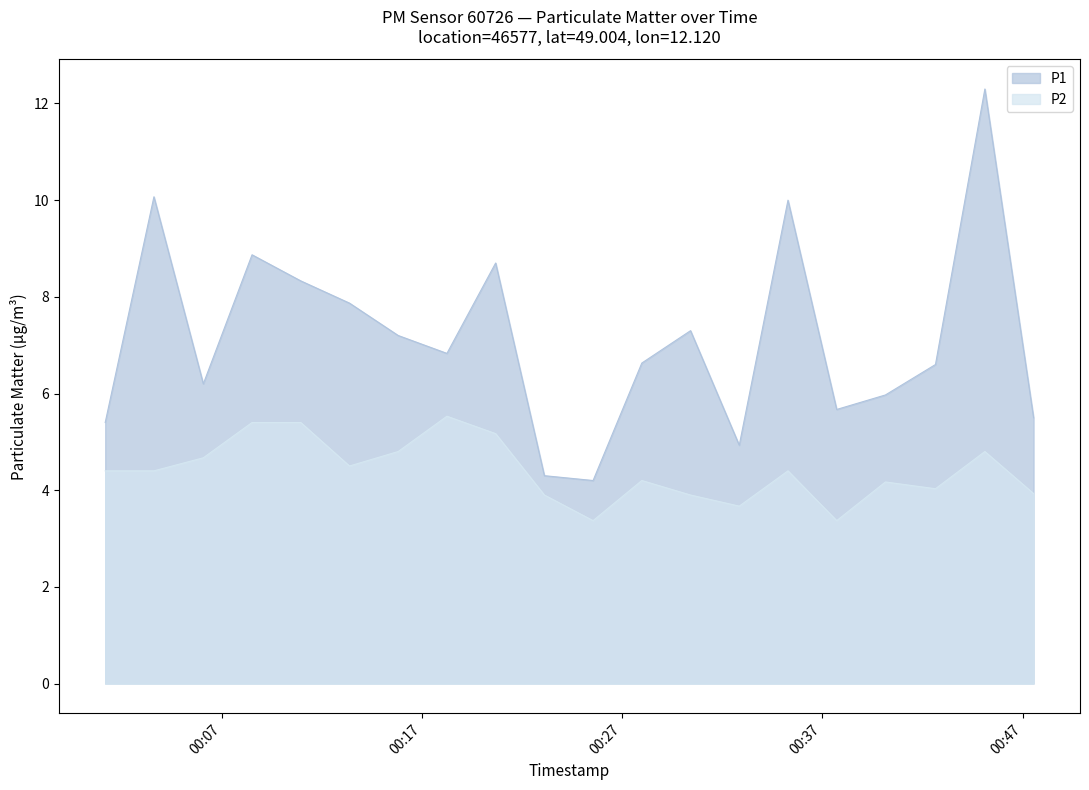

What are all the series names shown in the legend?

P1, P2